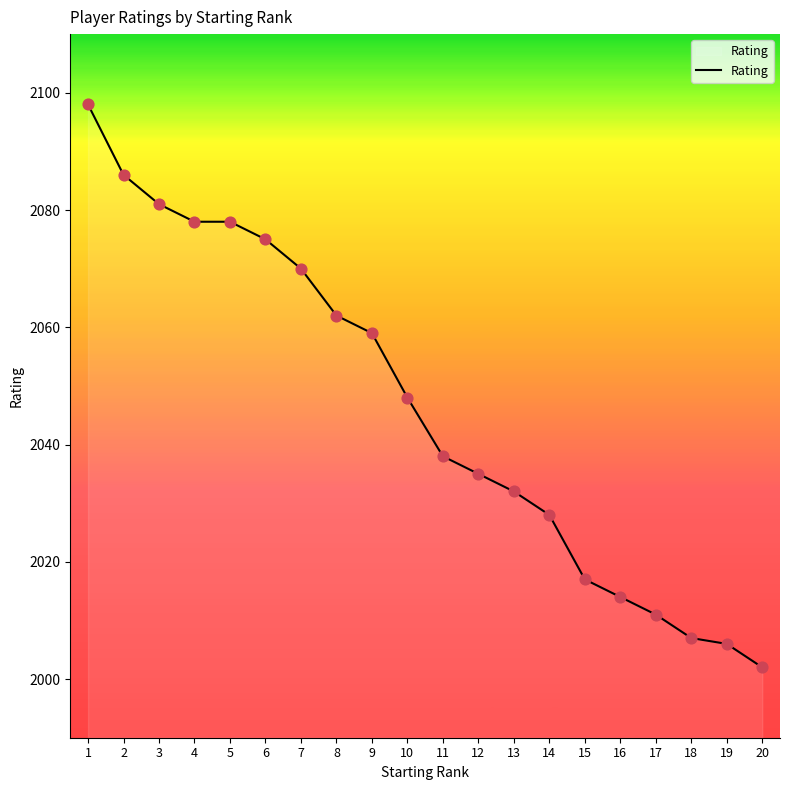

What is the ratio of the value at 19 to the value at 4?

1.0